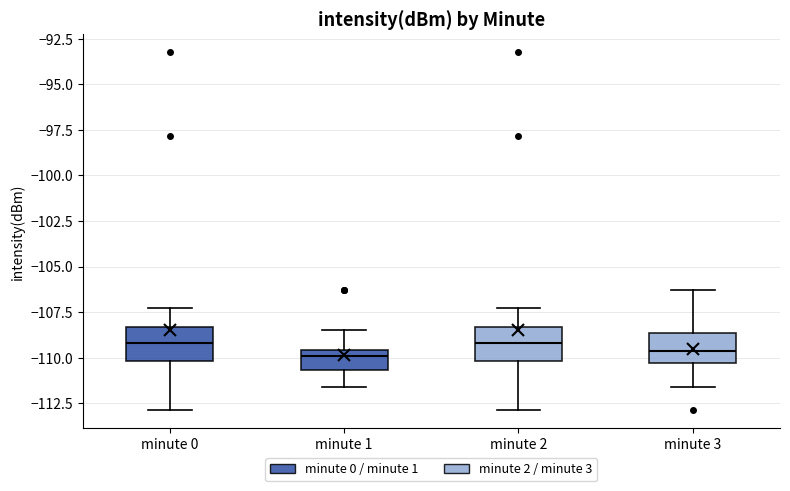

Reading left to right, read every box against the y-axis: the position of its median line, the range the box covers, and the ends of its whiskers. The values are not printed on the chart, so give them approximately, as read against the axis.

minute 0: median -109.0, box -110.0 to -108.5, whiskers -113.0 to -107.0
minute 1: median -110.0, box -110.5 to -109.5, whiskers -111.5 to -108.5
minute 2: median -109.0, box -110.0 to -108.5, whiskers -113.0 to -107.0
minute 3: median -109.5, box -110.5 to -108.5, whiskers -111.5 to -106.5